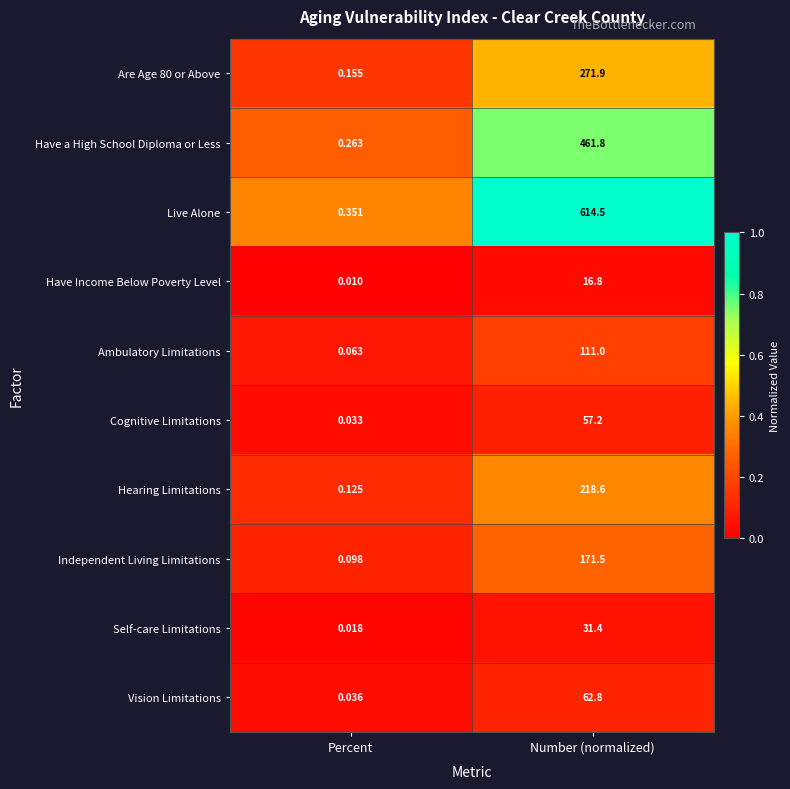

List the labels in order of Vision Limitations value, largest first.

Number (normalized), Percent